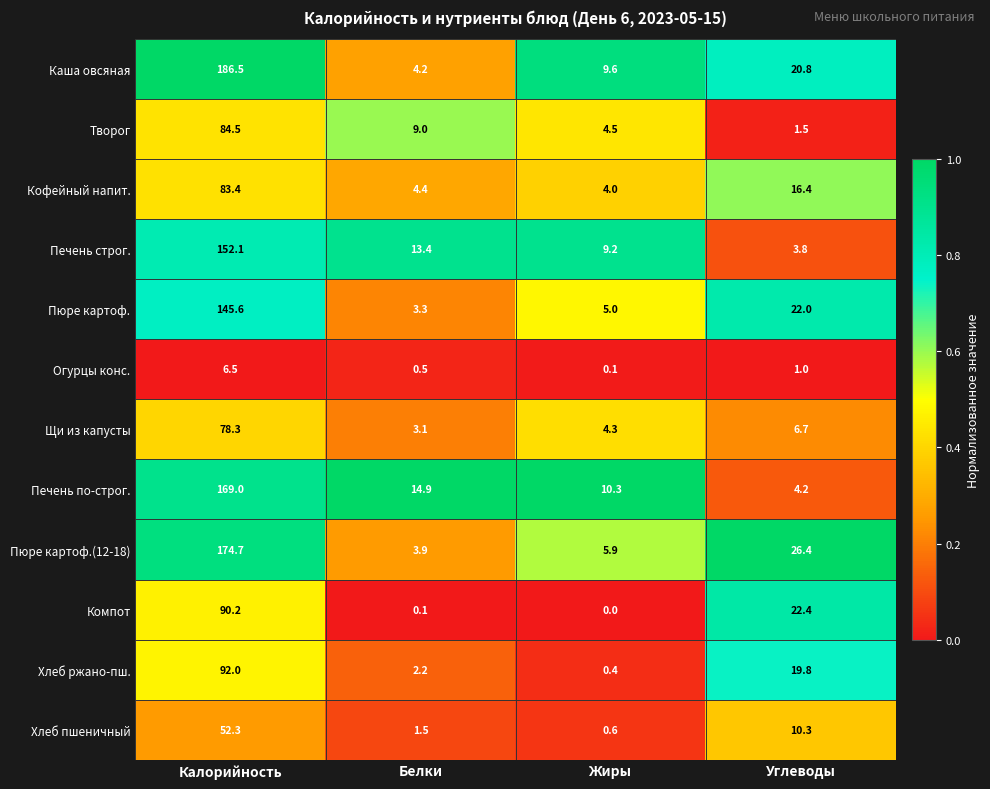

What is the approximate value of Каша овсяная at Белки?

4.2